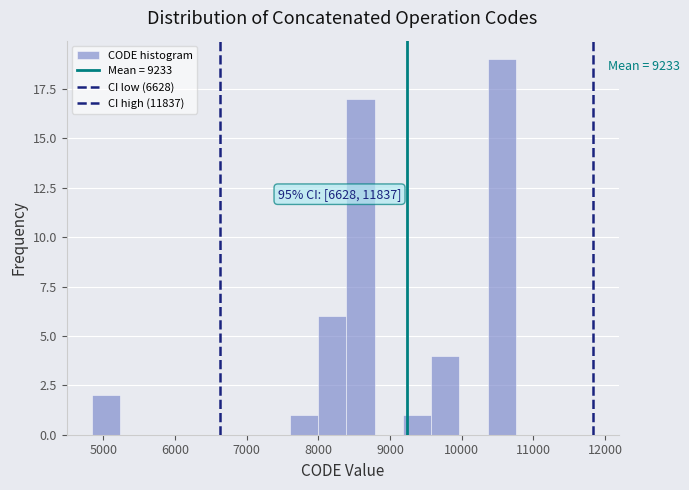

Read against the x-axis, roughly where is the centre of the tallest bar?

10600